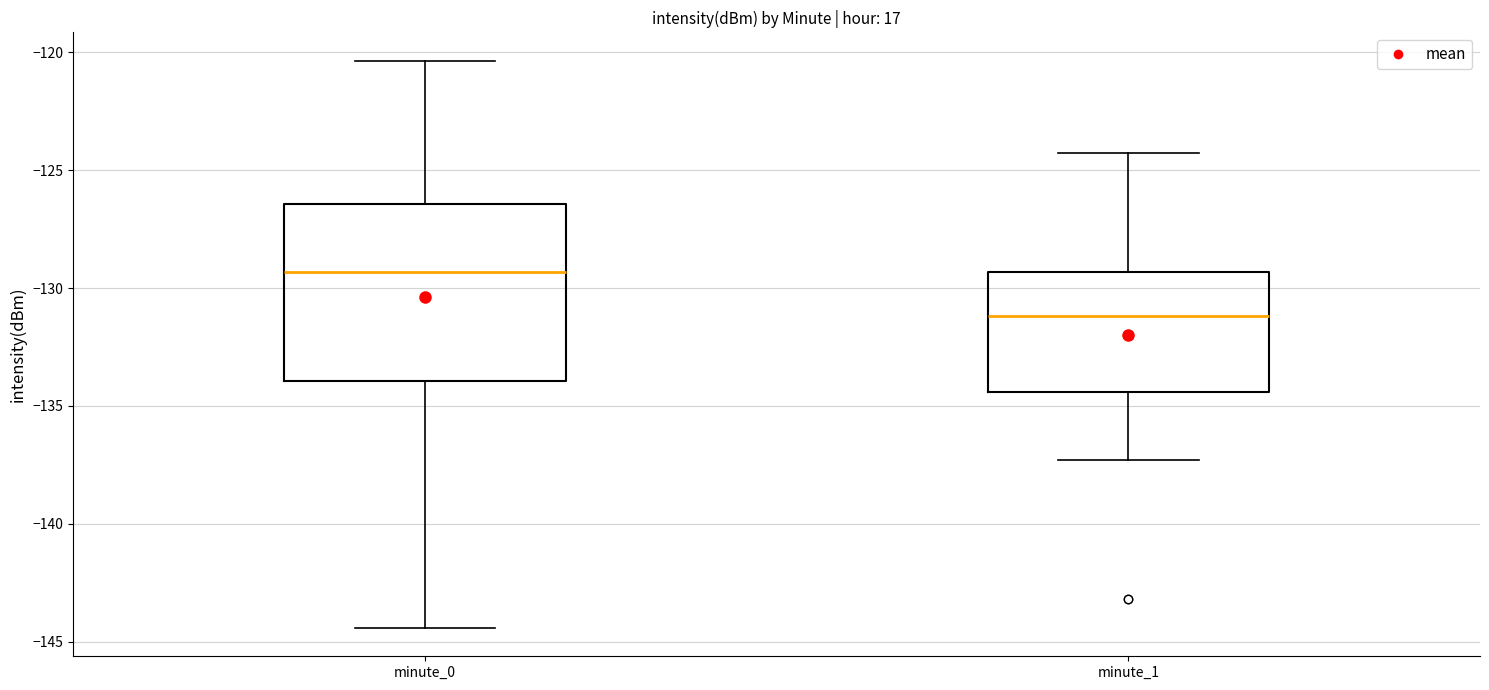

Which box is the tallest, from its lower edge to its upper edge?

minute_0